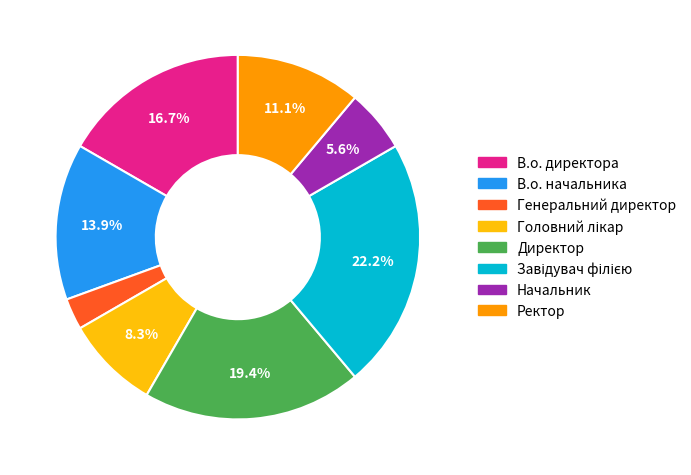

The Начальник slice represents 15% of the pie. True or false?

False